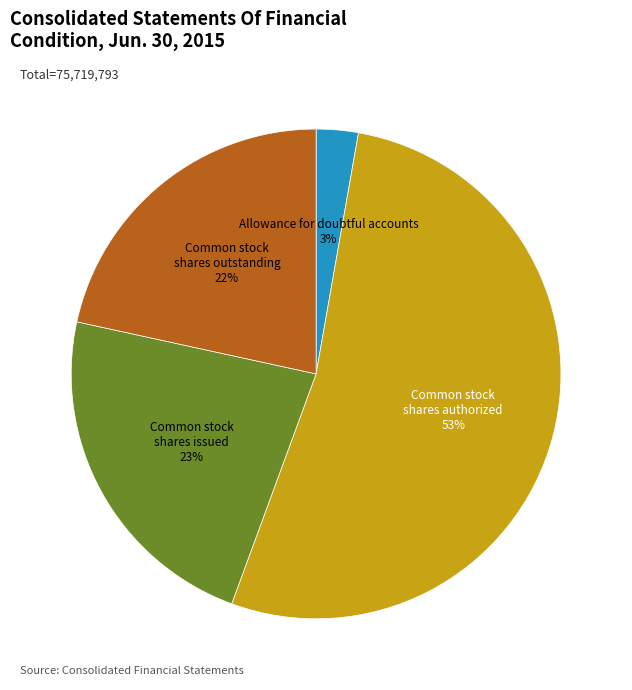

To the nearest percent, what is the average slice percentage?

25%